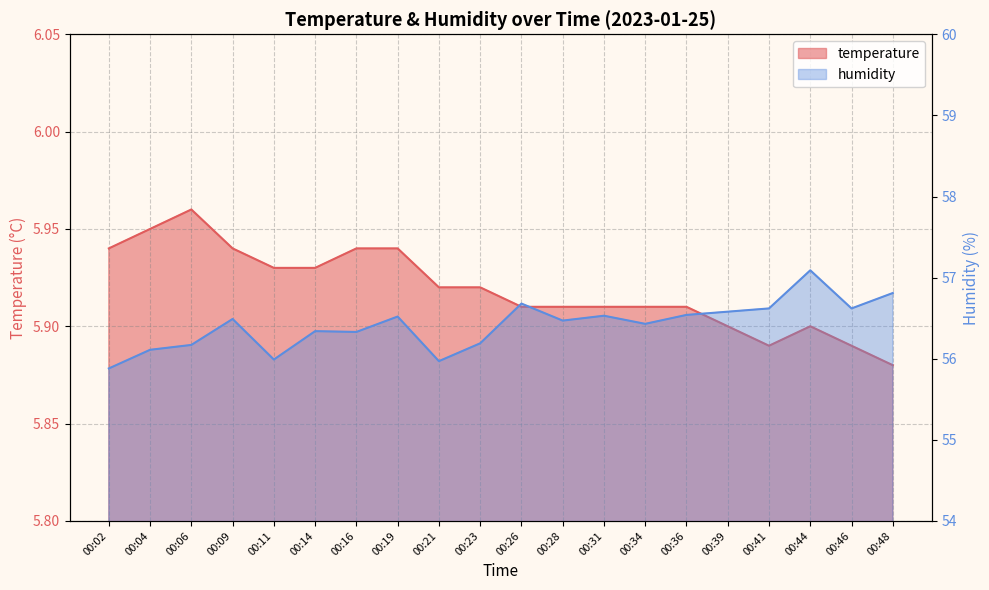

At which label does humidity reach its minimum?

00:02